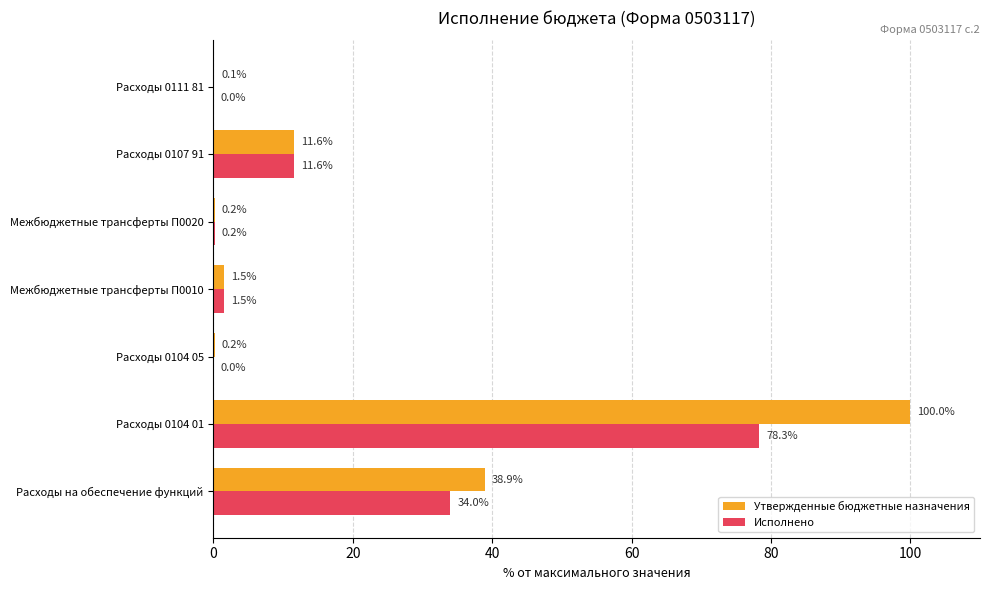

At which label does Исполнено reach its peak?

Расходы 0104 01